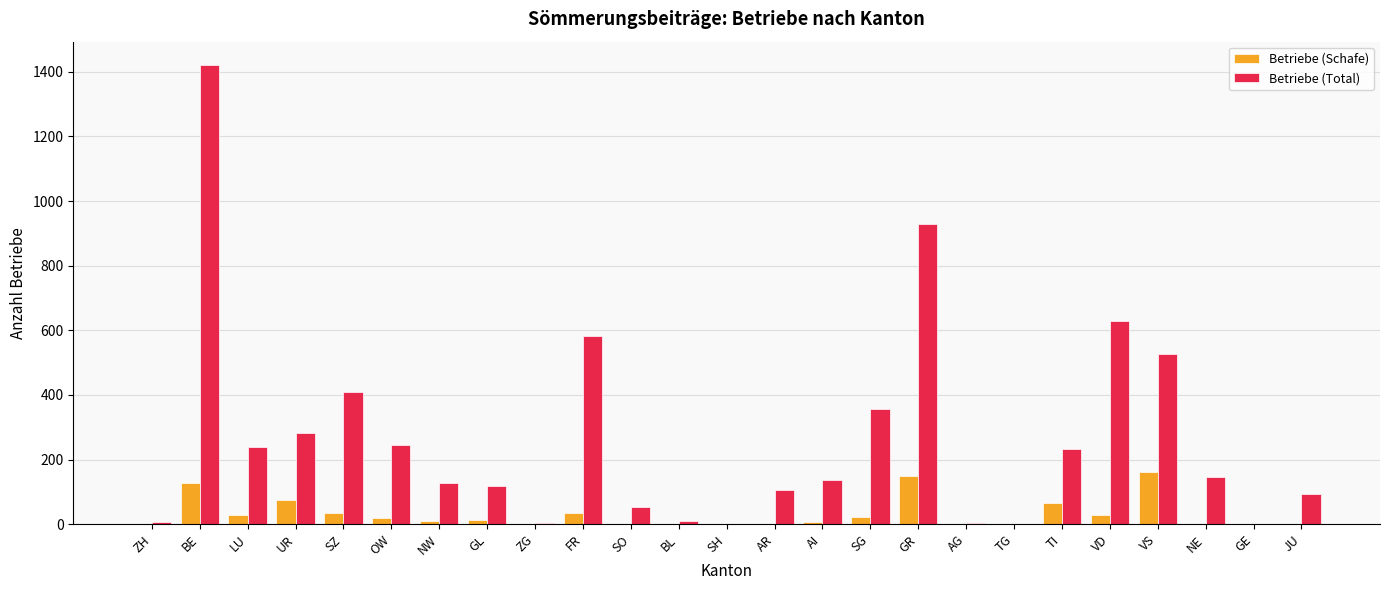

Which series has the largest total across all categories?

Betriebe (Total)